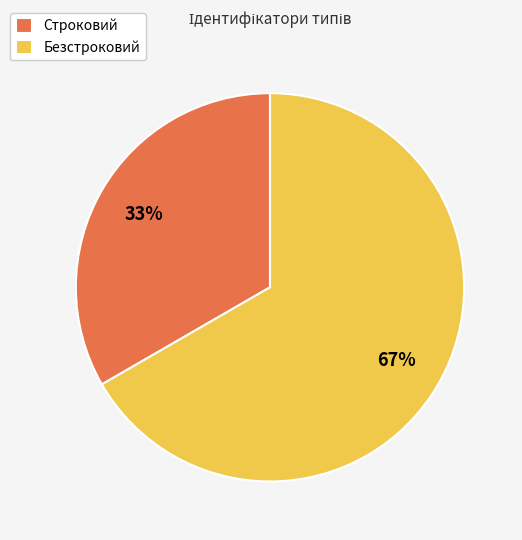

Between Безстроковий and Строковий, which is larger?

Безстроковий